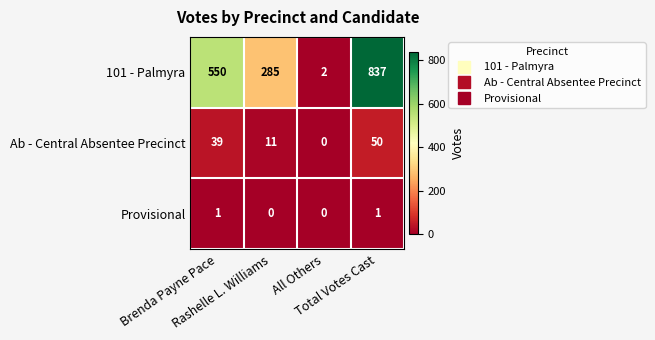

What is the average value of the Ab - Central Absentee Precinct series?

25